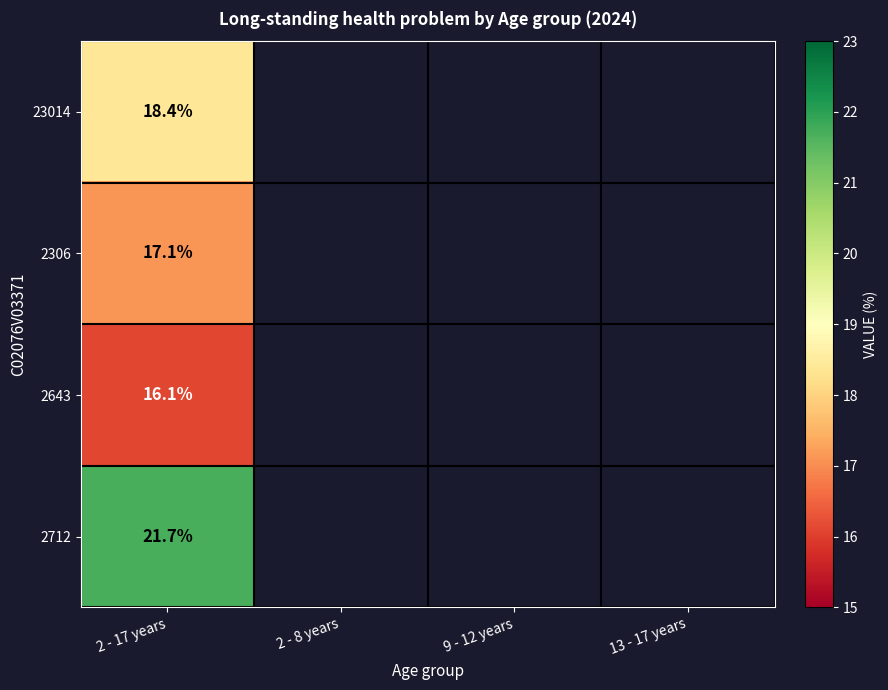

What is the spread (max minus min) of values at 2 - 17 years?

5.6